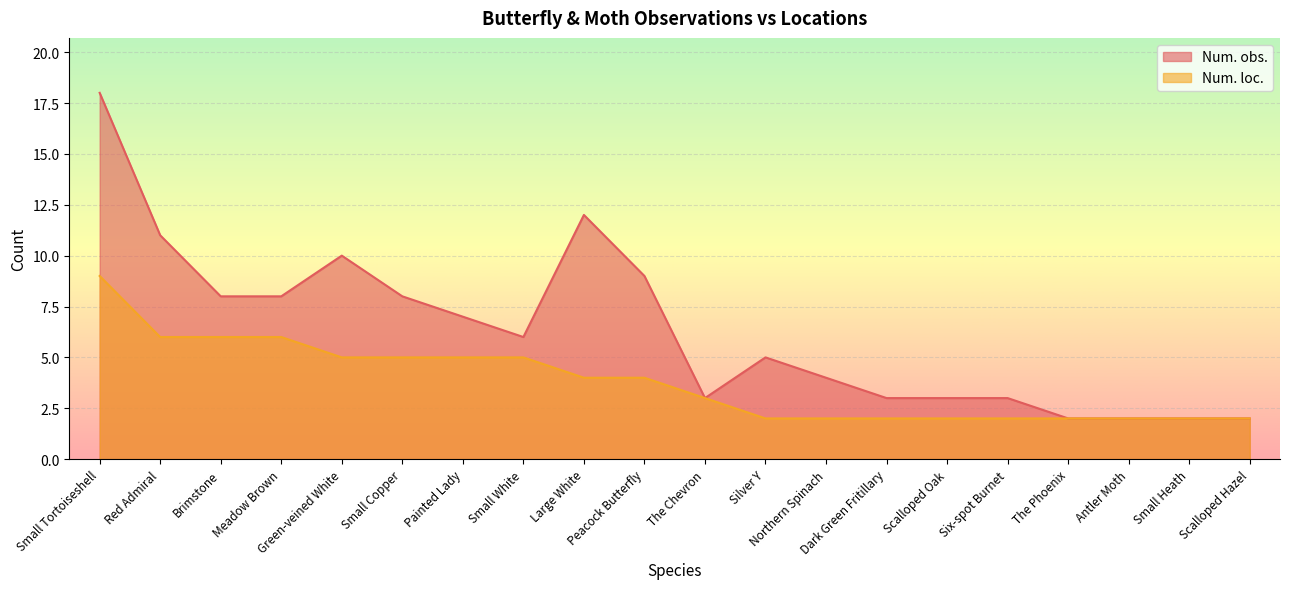

Which label corresponds to the smallest value in the chart?

The Phoenix